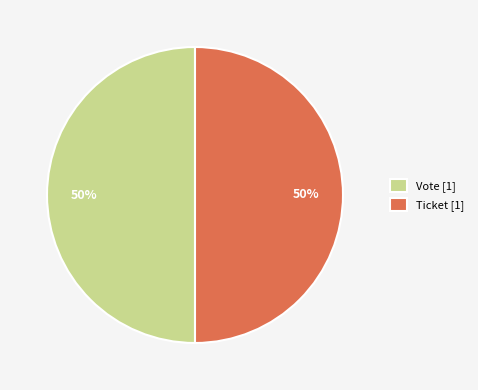

The Vote [1] slice represents 60% of the pie. True or false?

False